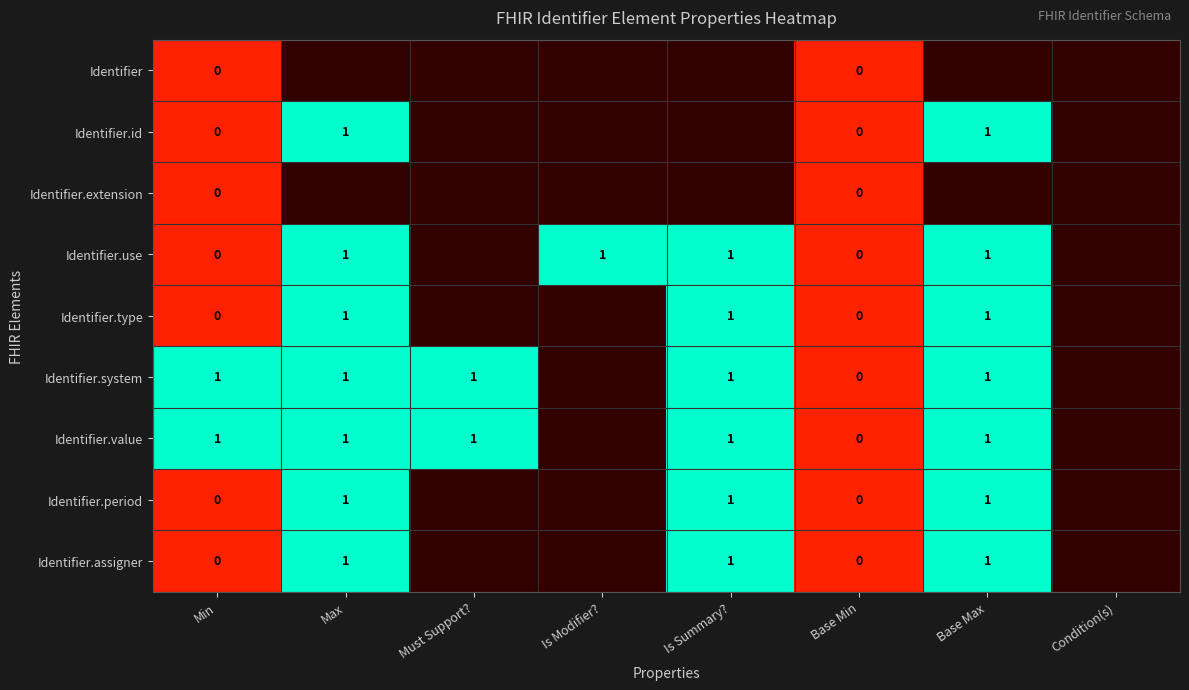

Is it true that Identifier.assigner equals 1 at Max?

True